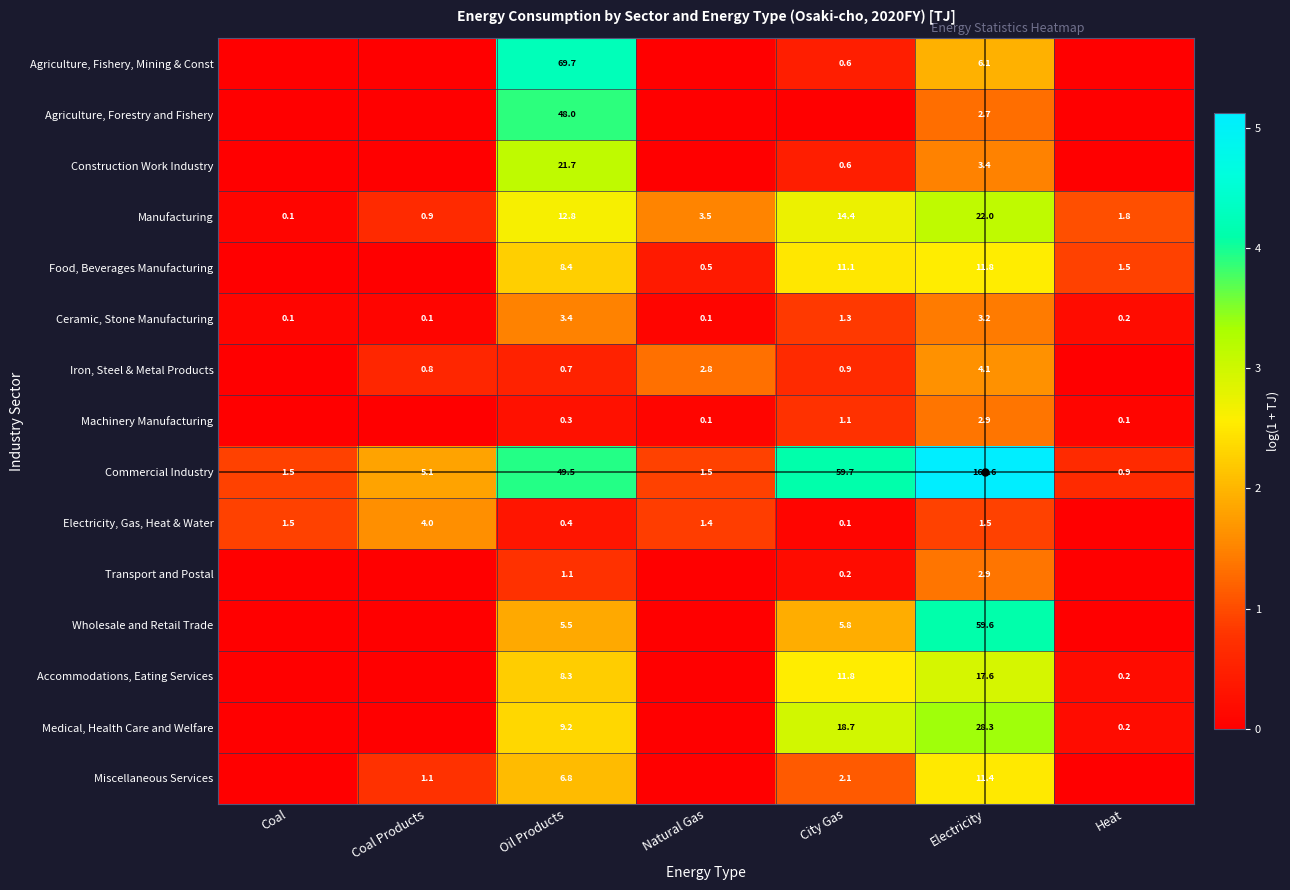

Where is Commercial Industry nearest to the value 83?

City Gas